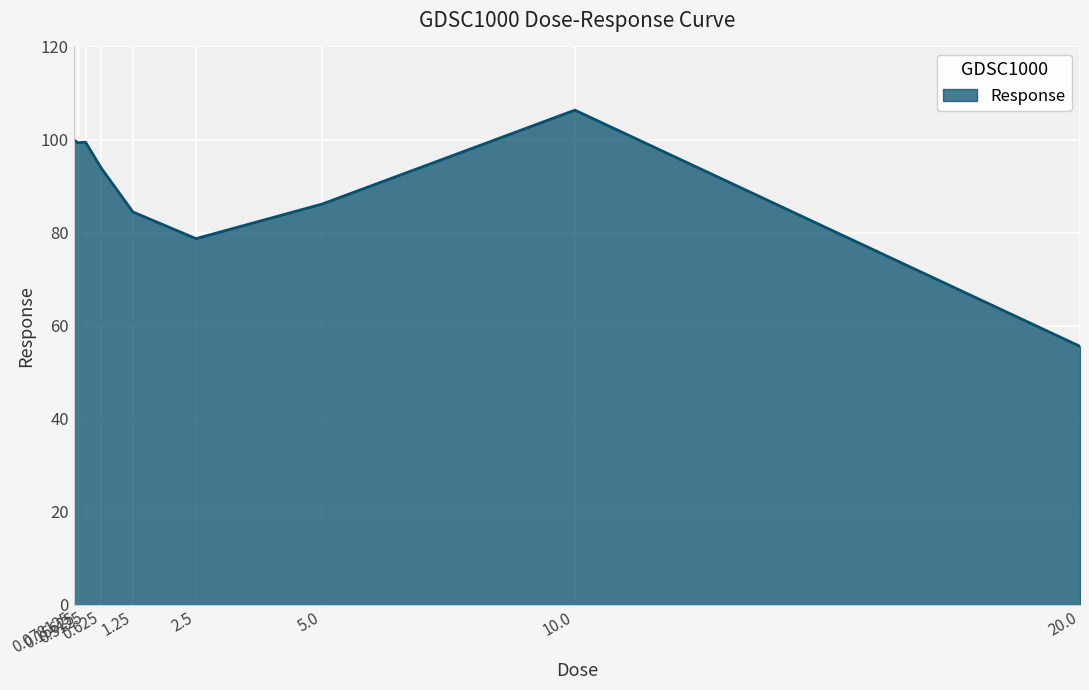

What is the ratio of the value at 0.3125 to the value at 1.25?

1.2